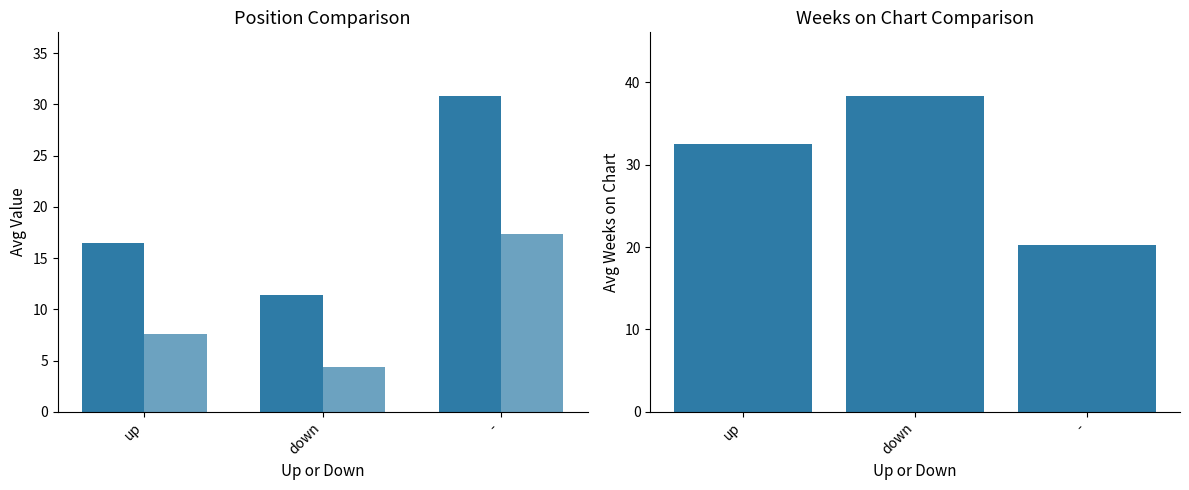

What is the label of the 3rd bar from the right?

up